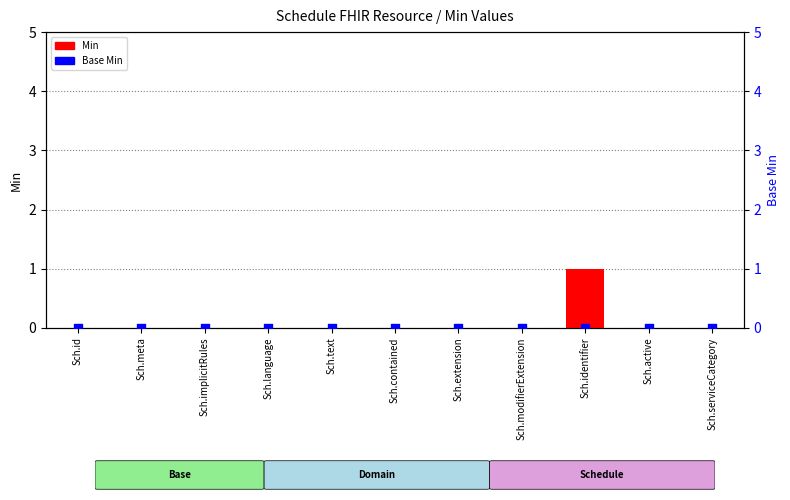

What are all the series names shown in the legend?

Min, Base Min